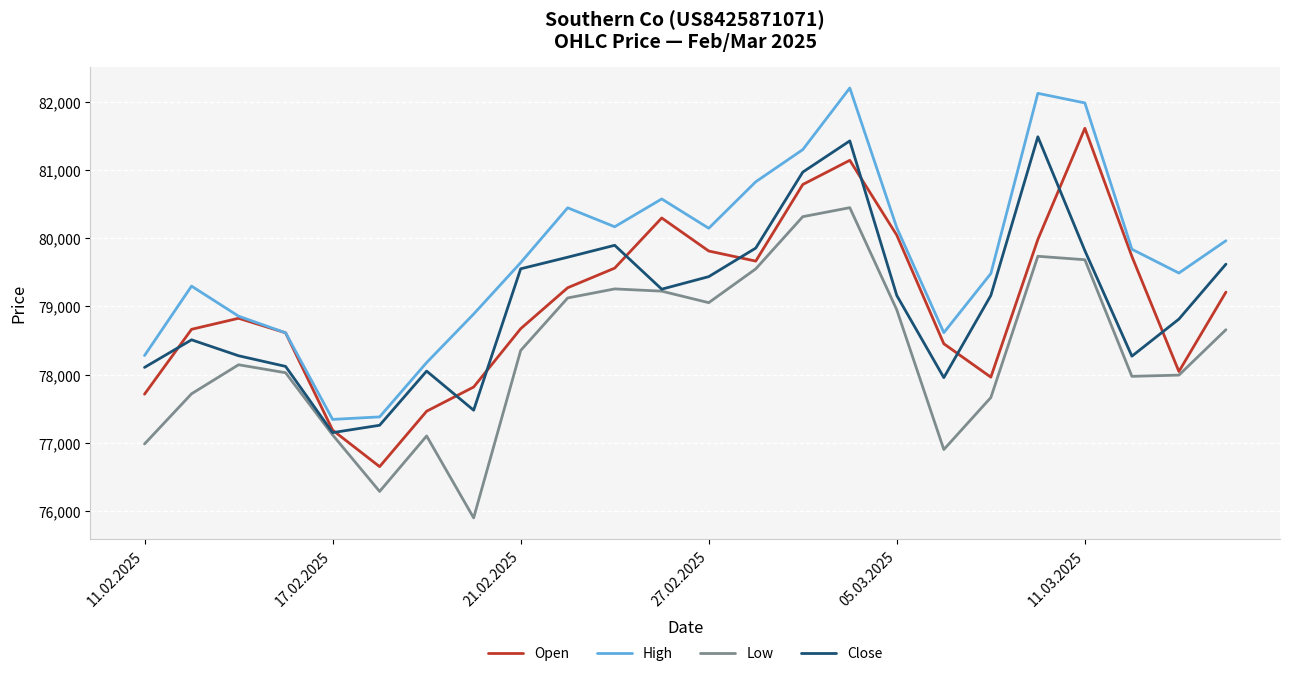

True or false: Low and High intersect in this chart.

False